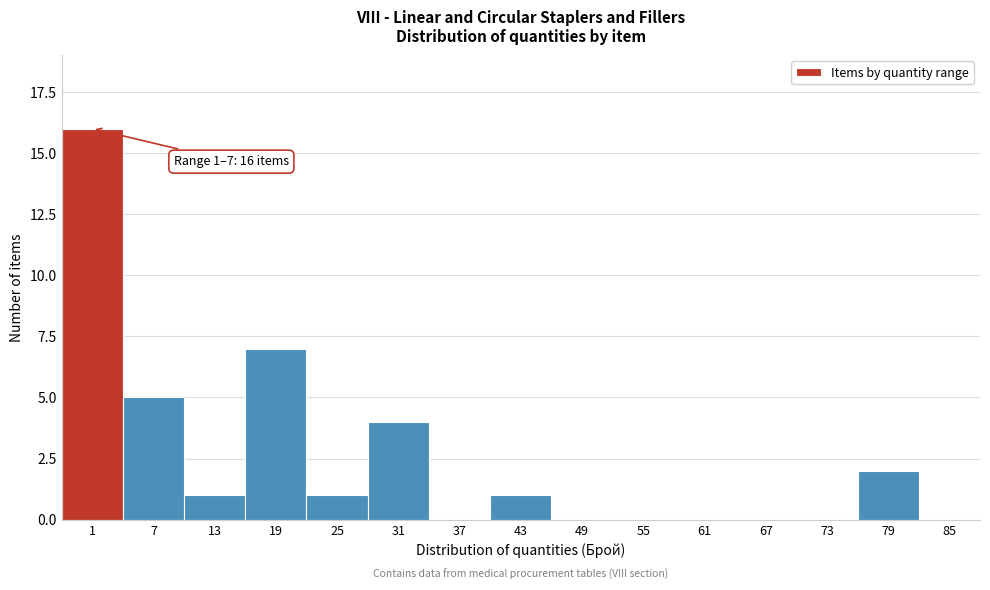

Reading left to right, what are all the values shown in this chart?

1=16	7=5	13=1	19=7	25=1	31=4	37=0	43=1	49=0	55=0	61=0	67=0	73=0	79=2	85=0